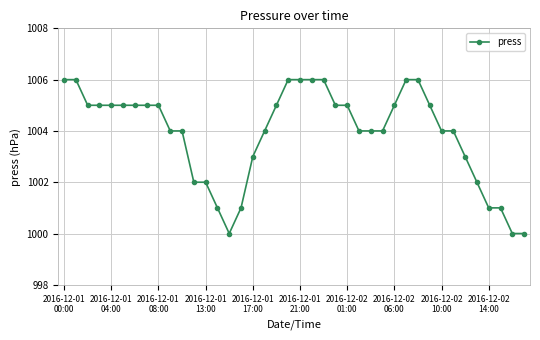

What is the difference between the maximum and minimum values?

6